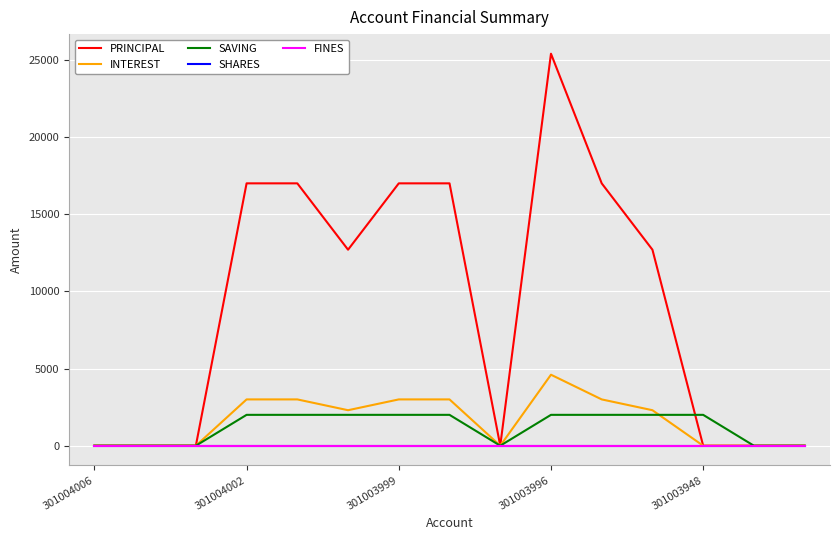

Is this an area chart (filled region under the line)?

No